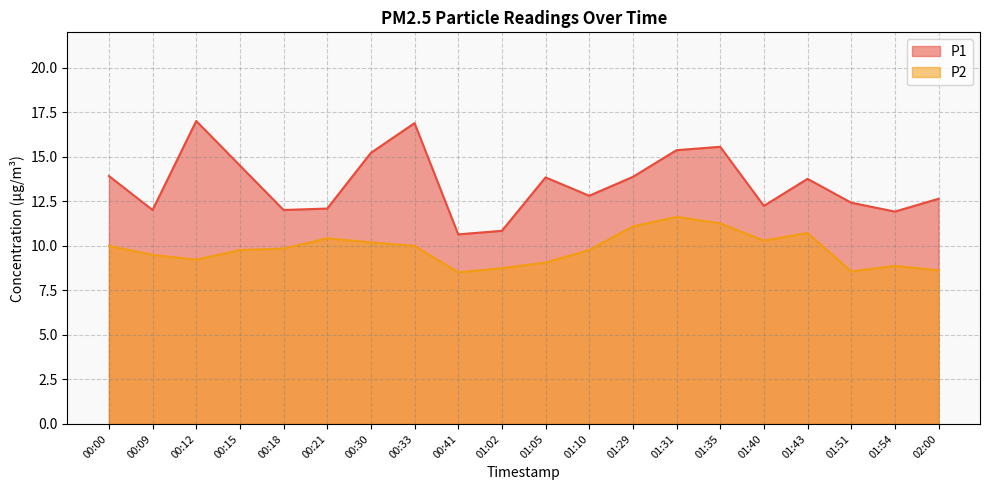

What is the label of the 10th point from the left?

01:02